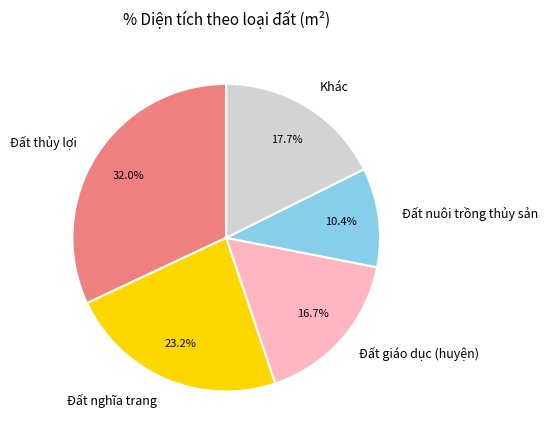

How many slices are in this pie chart?

5